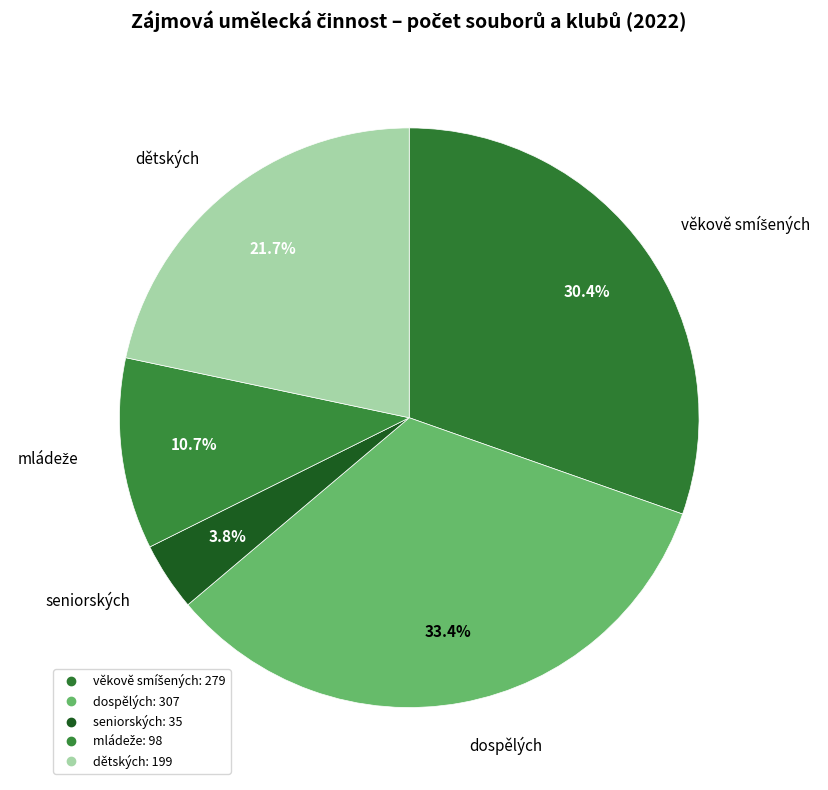

Which category has the biggest portion of the pie?

dospělých